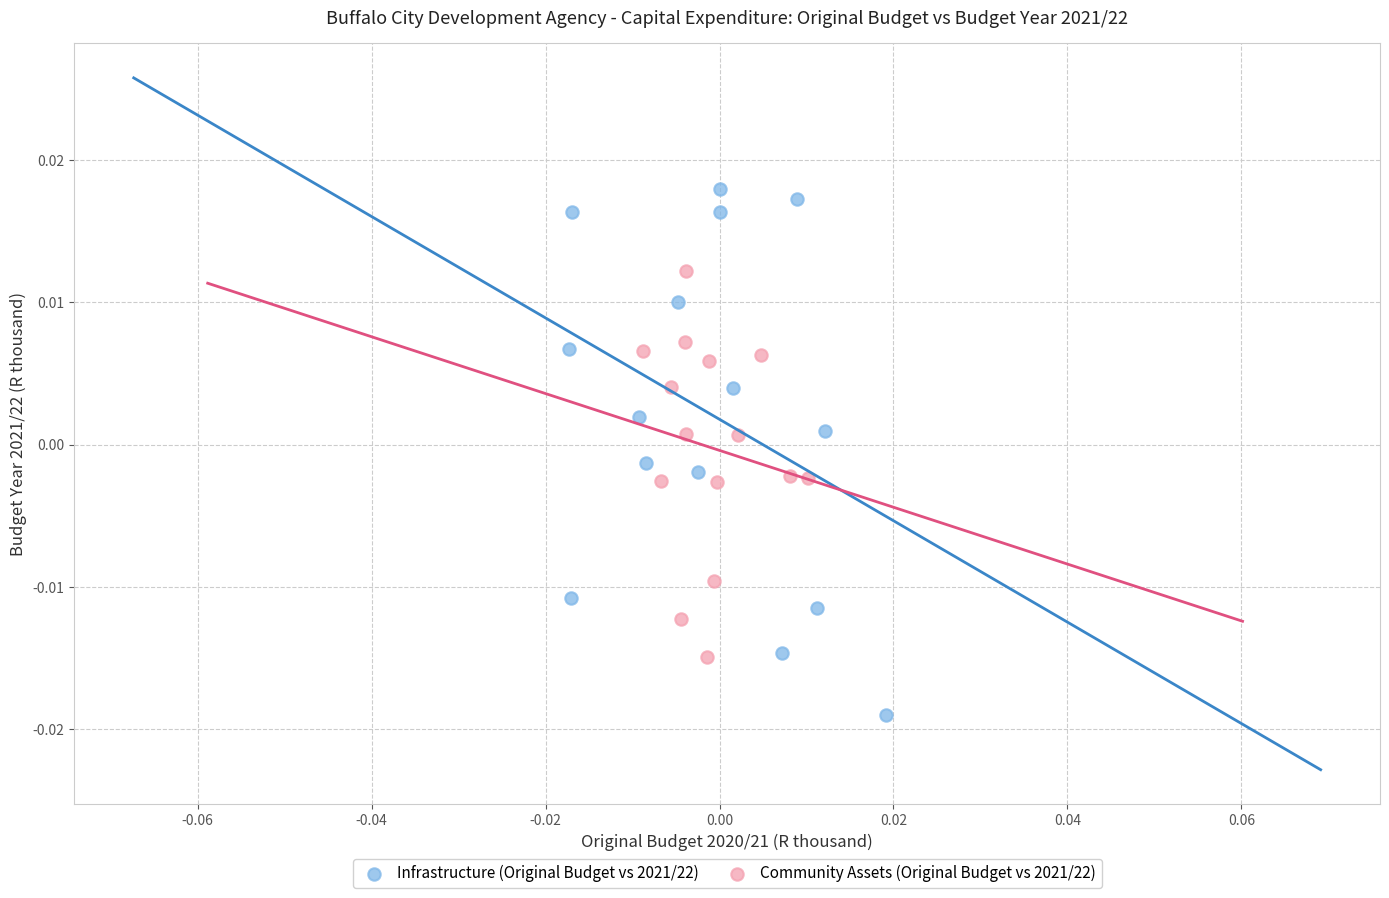

Which series contains the lowest Y value?

Infrastructure (Original Budget vs 2021/22)